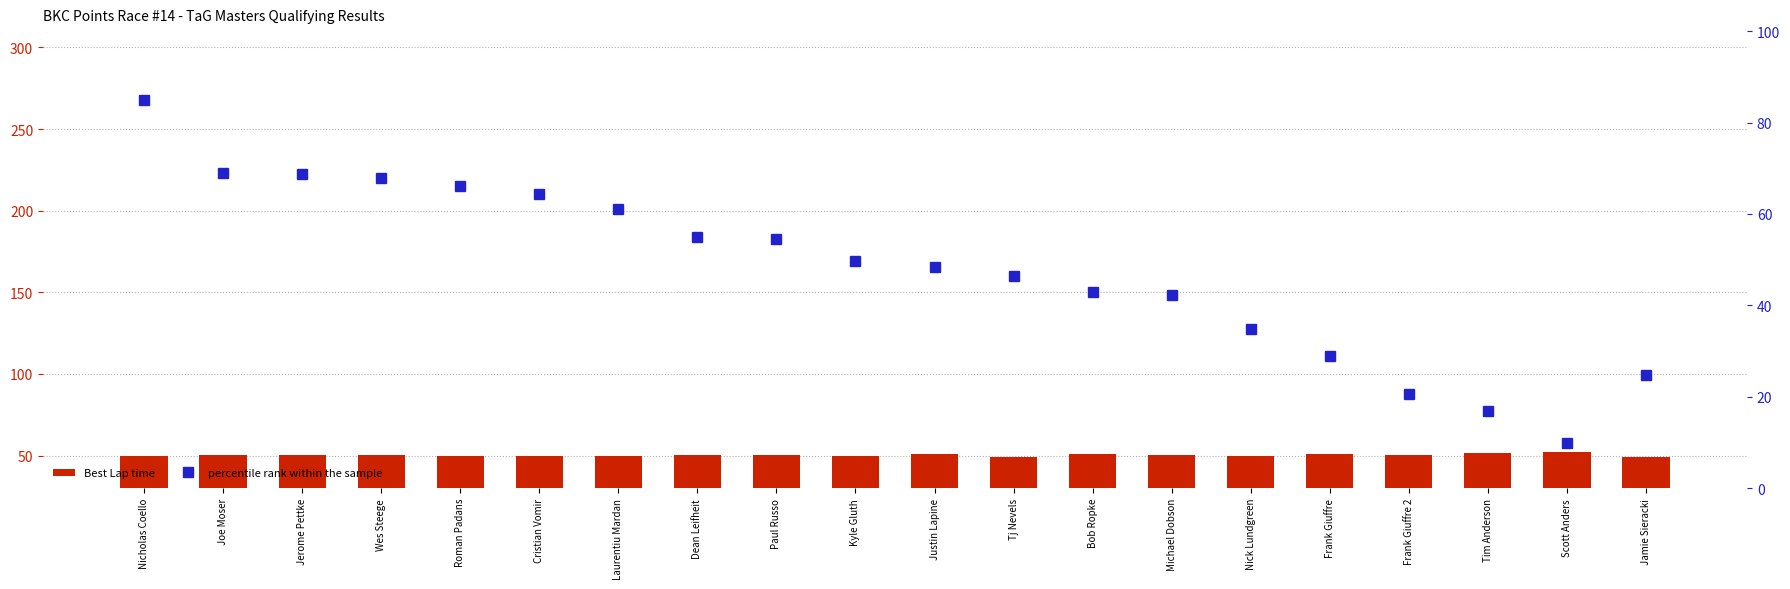

Rank the series by their maximum value, from lowest to highest.

Best Lap time, percentile rank within the sample